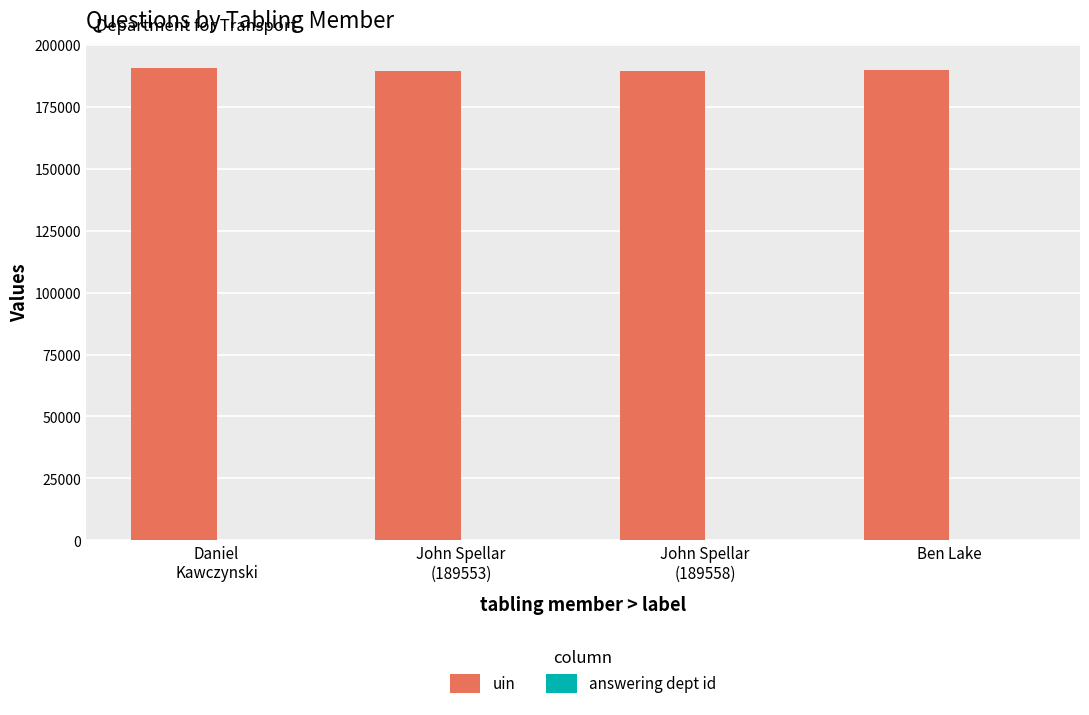

What is the highest value of the uin series?

190836